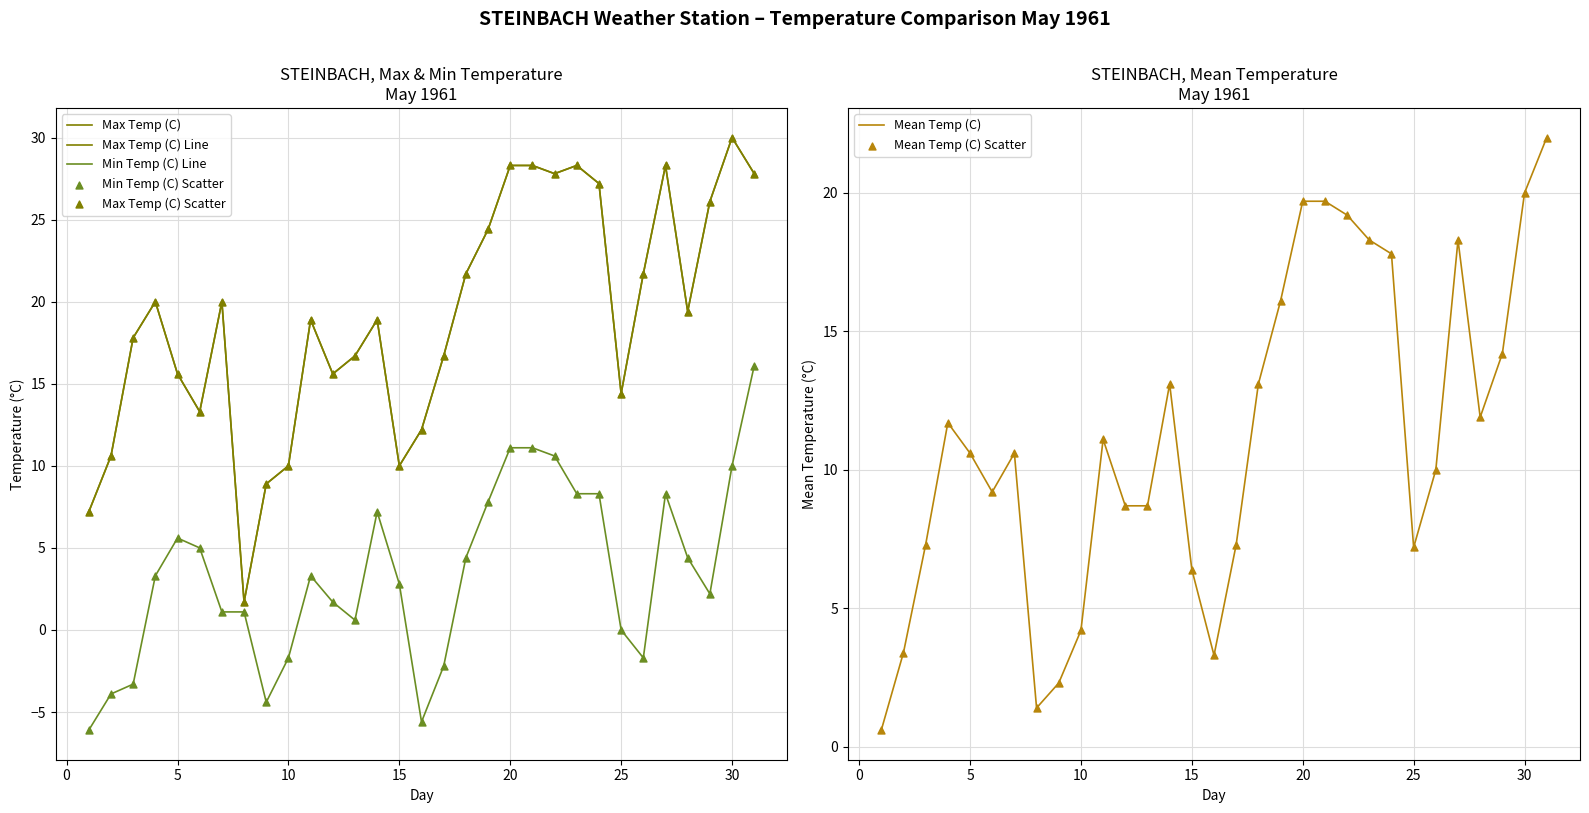

Which series has the largest total across all categories?

Max Temp (C)